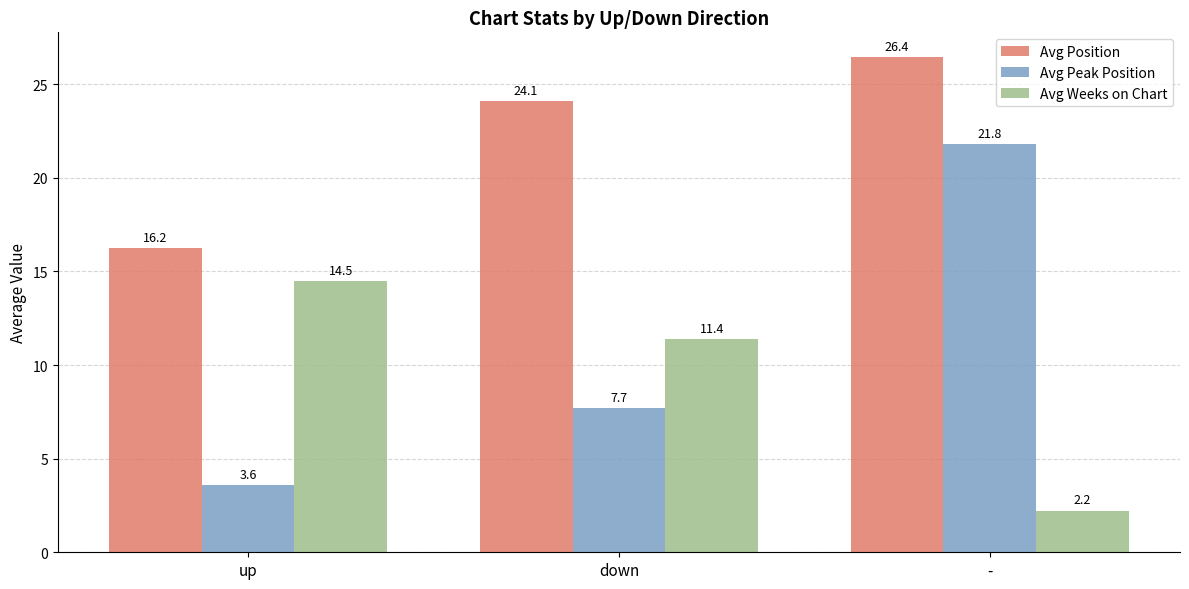

What is the label of the 1st bar from the left?

up